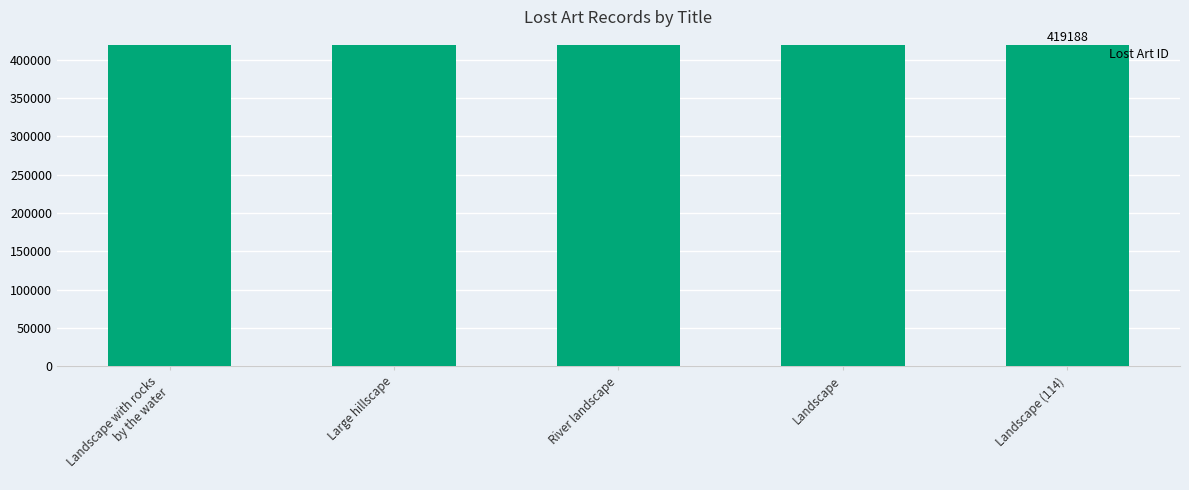

True or false: the data shows 419389 at Landscape.

True